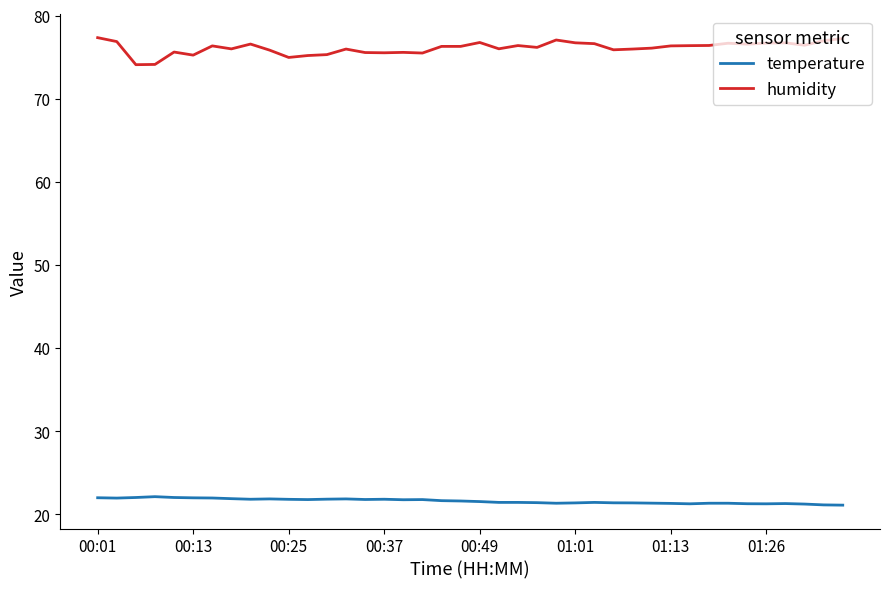

Which series has the largest total across all categories?

humidity